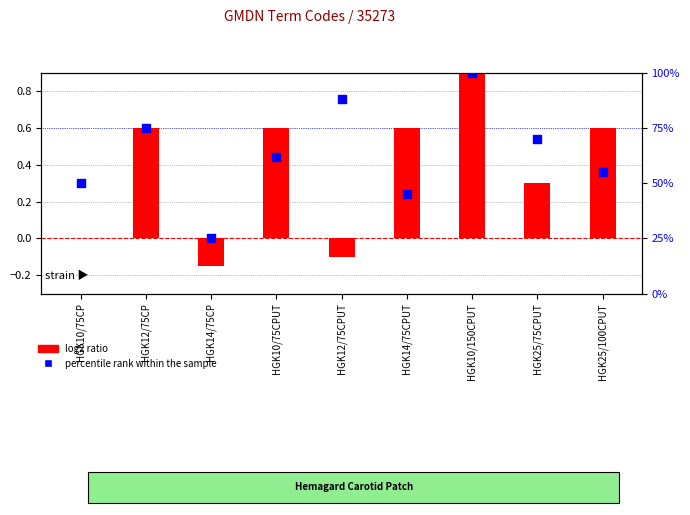

Which series reaches the maximum Y coordinate?

percentile rank within the sample